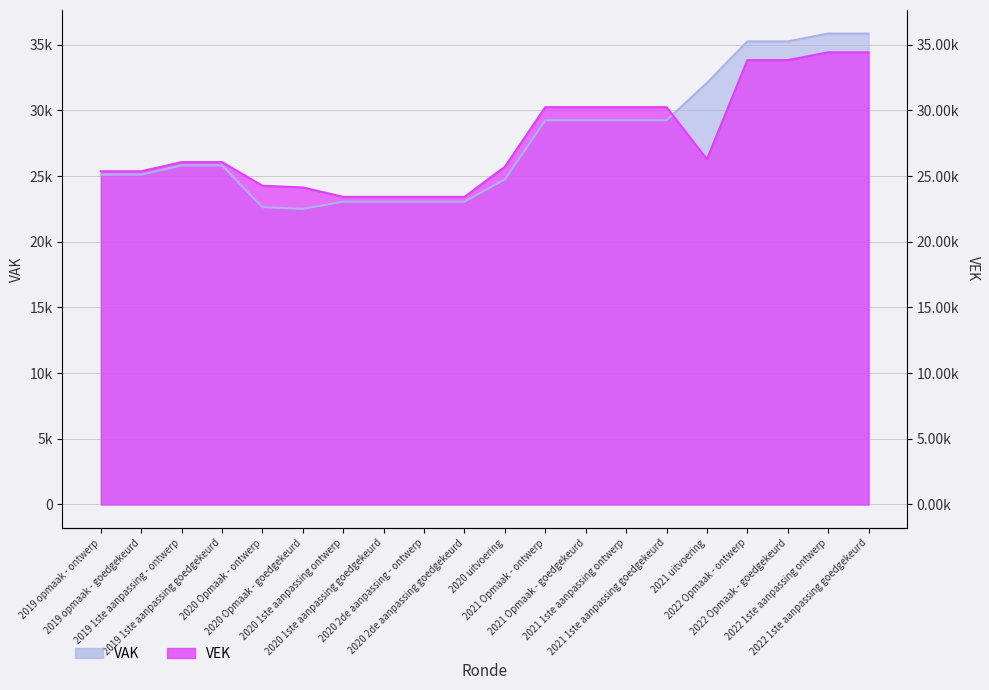

At which label is VAK closest to 29184?

2021 Opmaak - ontwerp